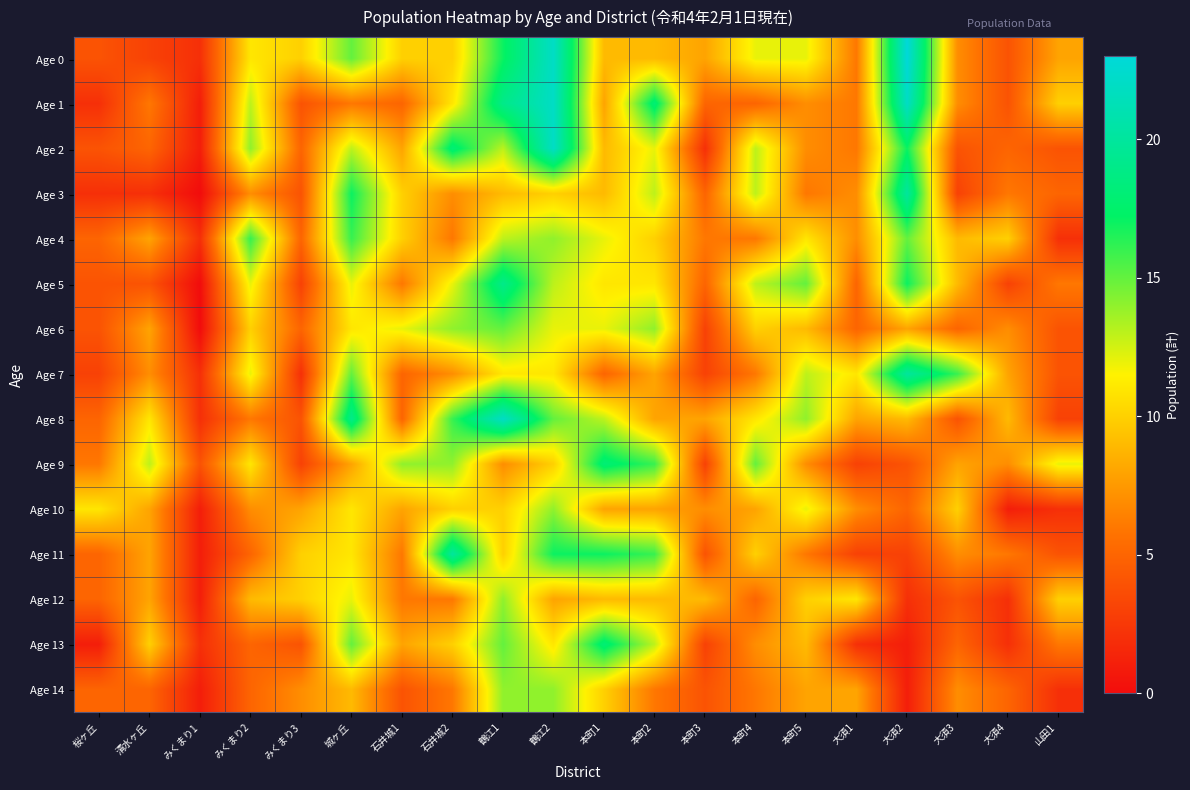

Reading left to right, extract all data points from this chart.

Age 0: 桜ヶ丘=4	清水ヶ丘=3	みくまり1=2	みくまり2=11	みくまり3=10	城ヶ丘=15	石井城1=10	石井城2=10	鶴江1=17	鶴江2=22	本町1=9	本町2=9	本町3=8	本町4=12	本町5=12	大須1=6	大須2=23	大須3=7	大須4=4	山田1=8
Age 1: 桜ヶ丘=2	清水ヶ丘=6	みくまり1=1	みくまり2=13	みくまり3=4	城ヶ丘=6	石井城1=5	石井城2=11	鶴江1=19	鶴江2=22	本町1=8	本町2=18	本町3=5	本町4=5	本町5=7	大須1=6	大須2=22	大須3=7	大須4=4	山田1=10
Age 2: 桜ヶ丘=4	清水ヶ丘=5	みくまり1=1	みくまり2=14	みくまり3=5	城ヶ丘=13	石井城1=8	石井城2=18	鶴江1=13	鶴江2=22	本町1=9	本町2=12	本町3=2	本町4=13	本町5=7	大須1=6	大須2=17	大須3=4	大須4=5	山田1=4
Age 3: 桜ヶ丘=2	清水ヶ丘=2	みくまり1=0	みくまり2=7	みくまり3=4	城ヶ丘=17	石井城1=10	石井城2=7	鶴江1=9	鶴江2=10	本町1=9	本町2=13	本町3=5	本町4=13	本町5=6	大須1=7	大須2=20	大須3=3	大須4=6	山田1=5
Age 4: 桜ヶ丘=5	清水ヶ丘=8	みくまり1=2	みくまり2=16	みくまり3=5	城ヶ丘=16	石井城1=10	石井城2=6	鶴江1=13	鶴江2=14	本町1=12	本町2=10	本町3=6	本町4=6	本町5=11	大須1=7	大須2=15	大須3=9	大須4=10	山田1=2
Age 5: 桜ヶ丘=4	清水ヶ丘=4	みくまり1=0	みくまり2=12	みくまり3=3	城ヶ丘=12	石井城1=6	石井城2=12	鶴江1=19	鶴江2=13	本町1=11	本町2=11	本町3=5	本町4=13	本町5=15	大須1=5	大須2=17	大須3=9	大須4=3	山田1=6
Age 6: 桜ヶ丘=4	清水ヶ丘=8	みくまり1=0	みくまり2=10	みくまり3=5	城ヶ丘=11	石井城1=12	石井城2=14	鶴江1=15	鶴江2=12	本町1=12	本町2=14	本町3=3	本町4=10	本町5=9	大須1=5	大須2=8	大須3=5	大須4=7	山田1=4
Age 7: 桜ヶ丘=3	清水ヶ丘=7	みくまり1=2	みくまり2=12	みくまり3=2	城ヶ丘=15	石井城1=5	石井城2=7	鶴江1=11	鶴江2=11	本町1=5	本町2=8	本町3=3	本町4=6	本町5=13	大須1=11	大須2=20	大須3=16	大須4=8	山田1=4
Age 8: 桜ヶ丘=5	清水ヶ丘=11	みくまり1=2	みくまり2=6	みくまり3=4	城ヶ丘=19	石井城1=5	石井城2=16	鶴江1=22	鶴江2=15	本町1=13	本町2=8	本町3=8	本町4=11	本町5=14	大須1=8	大須2=9	大須3=4	大須4=9	山田1=3
Age 9: 桜ヶ丘=6	清水ヶ丘=13	みくまり1=4	みくまり2=11	みくまり3=3	城ヶ丘=8	石井城1=14	石井城2=14	鶴江1=7	鶴江2=10	本町1=18	本町2=16	本町3=3	本町4=15	本町5=7	大須1=3	大須2=4	大須3=8	大須4=7	山田1=12
Age 10: 桜ヶ丘=11	清水ヶ丘=8	みくまり1=1	みくまり2=7	みくまり3=8	城ヶ丘=11	石井城1=8	石井城2=10	鶴江1=10	鶴江2=14	本町1=8	本町2=8	本町3=7	本町4=8	本町5=12	大須1=7	大須2=5	大須3=10	大須4=1	山田1=2
Age 11: 桜ヶ丘=5	清水ヶ丘=8	みくまり1=1	みくまり2=5	みくまり3=10	城ヶ丘=11	石井城1=6	石井城2=20	鶴江1=10	鶴江2=17	本町1=17	本町2=16	本町3=4	本町4=10	本町5=6	大須1=3	大須2=3	大須3=7	大須4=6	山田1=4
Age 12: 桜ヶ丘=5	清水ヶ丘=8	みくまり1=1	みくまり2=9	みくまり3=10	城ヶ丘=12	石井城1=6	石井城2=6	鶴江1=14	鶴江2=8	本町1=9	本町2=9	本町3=9	本町4=5	本町5=10	大須1=11	大須2=2	大須3=4	大須4=2	山田1=10
Age 13: 桜ヶ丘=1	清水ヶ丘=10	みくまり1=2	みくまり2=5	みくまり3=4	城ヶ丘=15	石井城1=8	石井城2=10	鶴江1=15	鶴江2=11	本町1=18	本町2=13	本町3=3	本町4=7	本町5=9	大須1=2	大須2=1	大須3=5	大須4=2	山田1=6
Age 14: 桜ヶ丘=5	清水ヶ丘=5	みくまり1=1	みくまり2=5	みくまり3=7	城ヶ丘=9	石井城1=4	石井城2=6	鶴江1=14	鶴江2=14	本町1=10	本町2=6	本町3=4	本町4=6	本町5=8	大須1=8	大須2=1	大須3=7	大須4=5	山田1=2